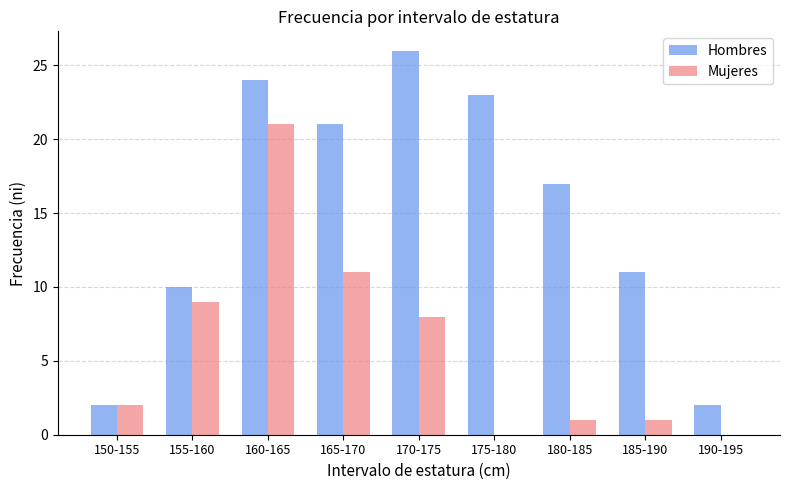

What is the sum of all Hombres values?

136